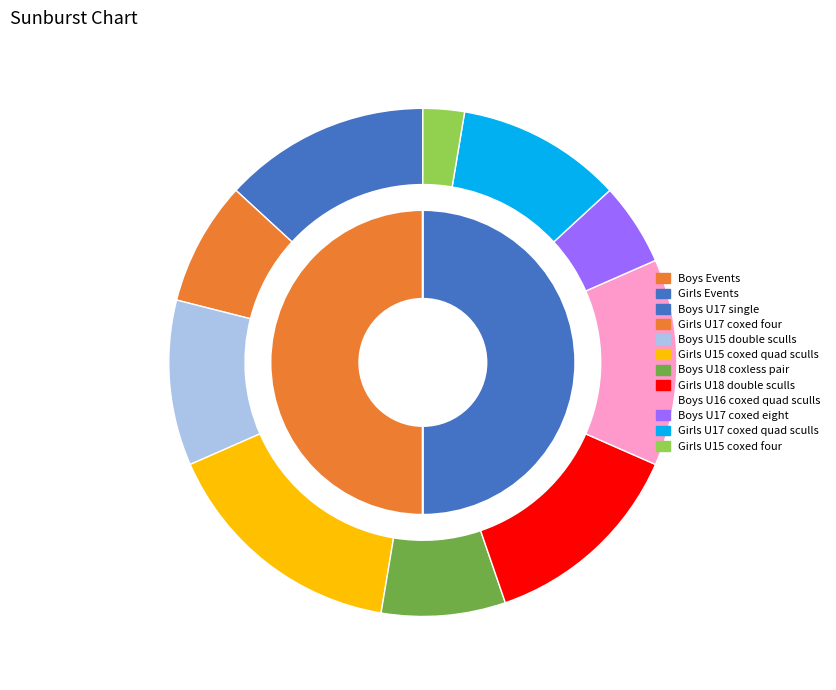

What is the change in value from Boys U16 coxed quad sculls to Girls U17 coxed quad sculls?

-1